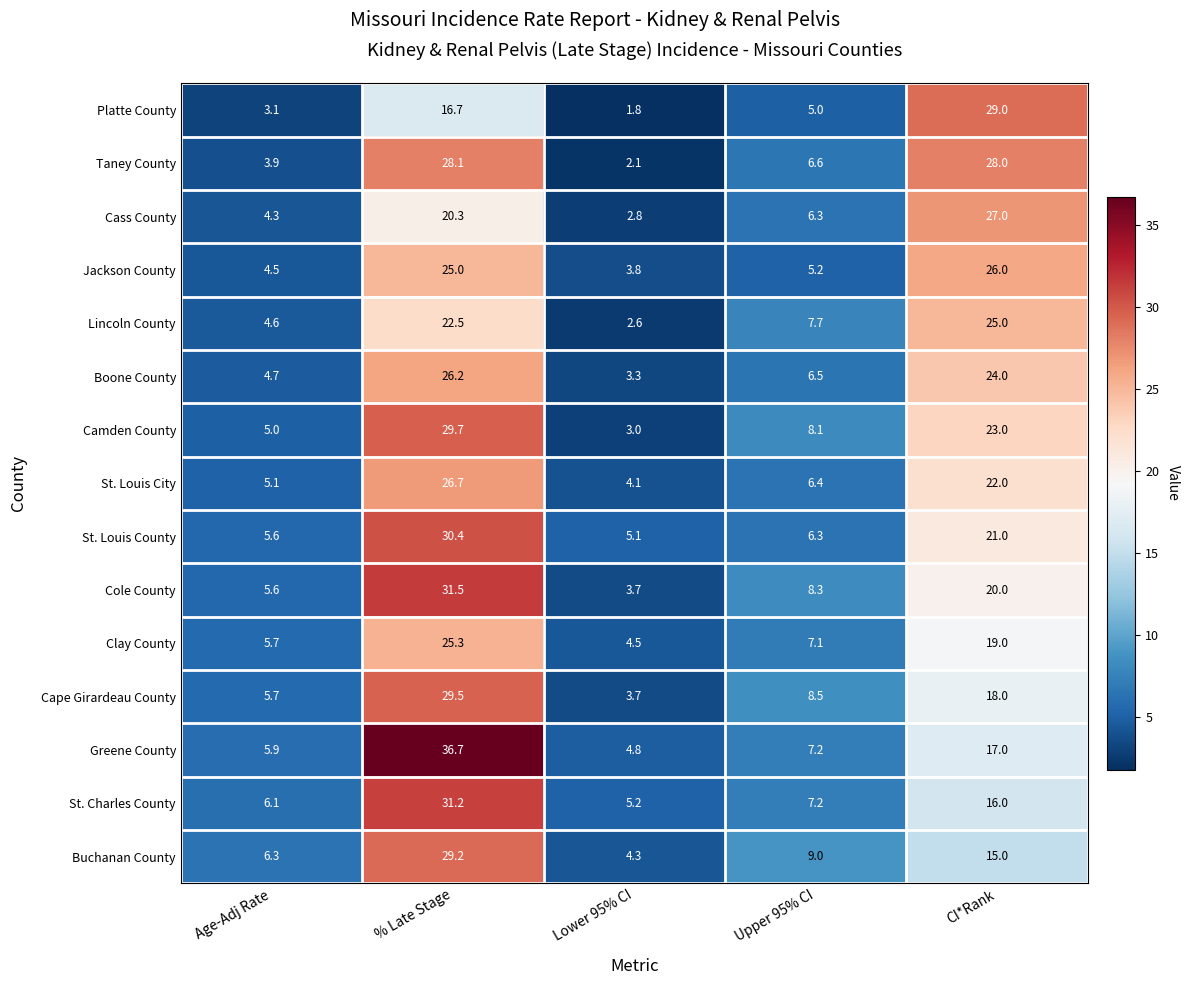

What is the difference between the St. Louis City values at CI*Rank and Upper 95% CI?

15.6